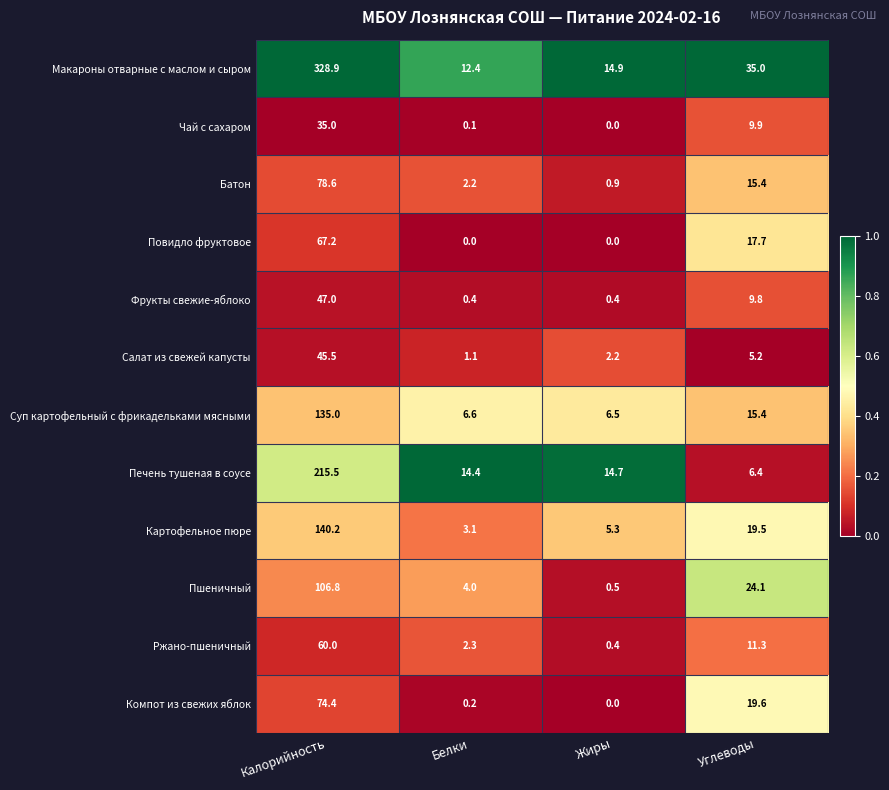

What is the sum of all Пшеничный values?

135.4